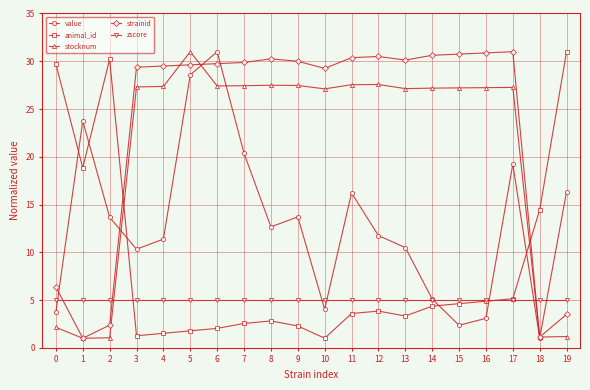

What is the sum of the animal_id values at 2 and 4?

31.7